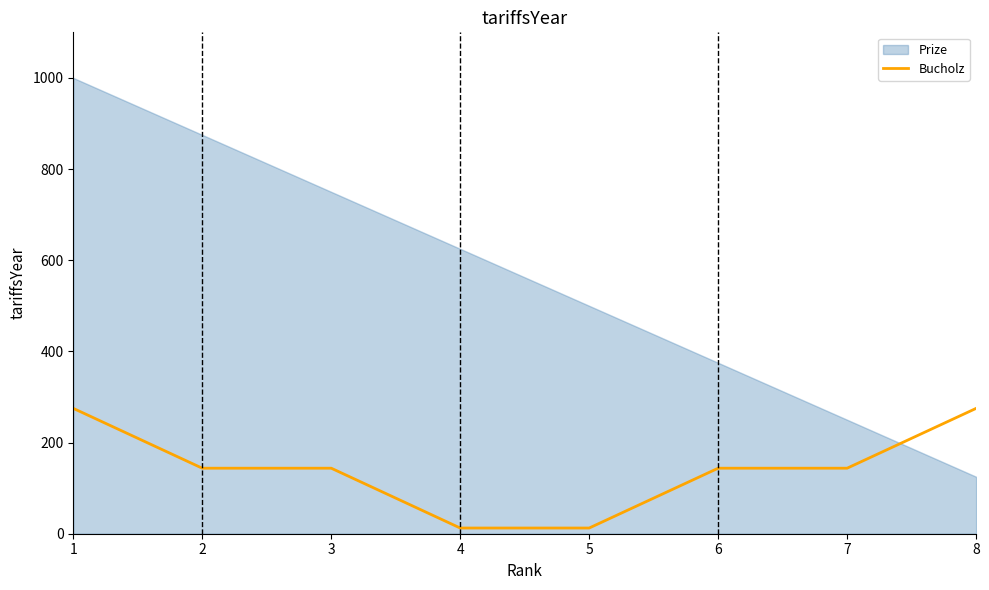

The value of Bucholz at 8 is 476.0. True or false?

False